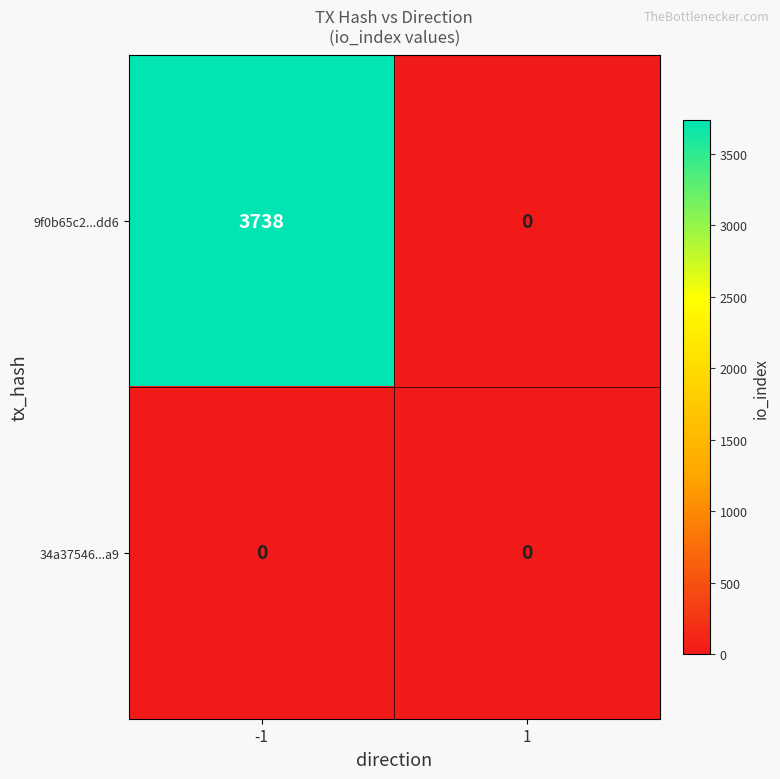

What is the total value across all series at -1?

3738